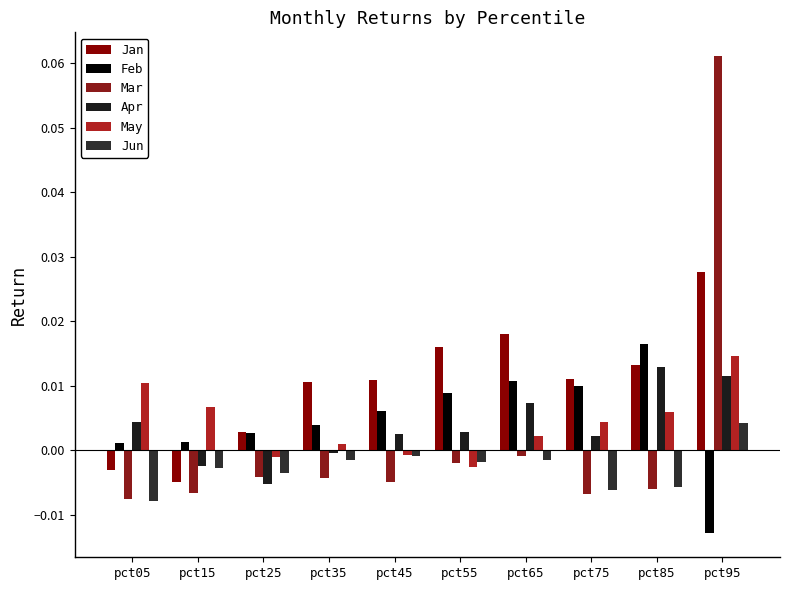

How many bars are there in each group?

6